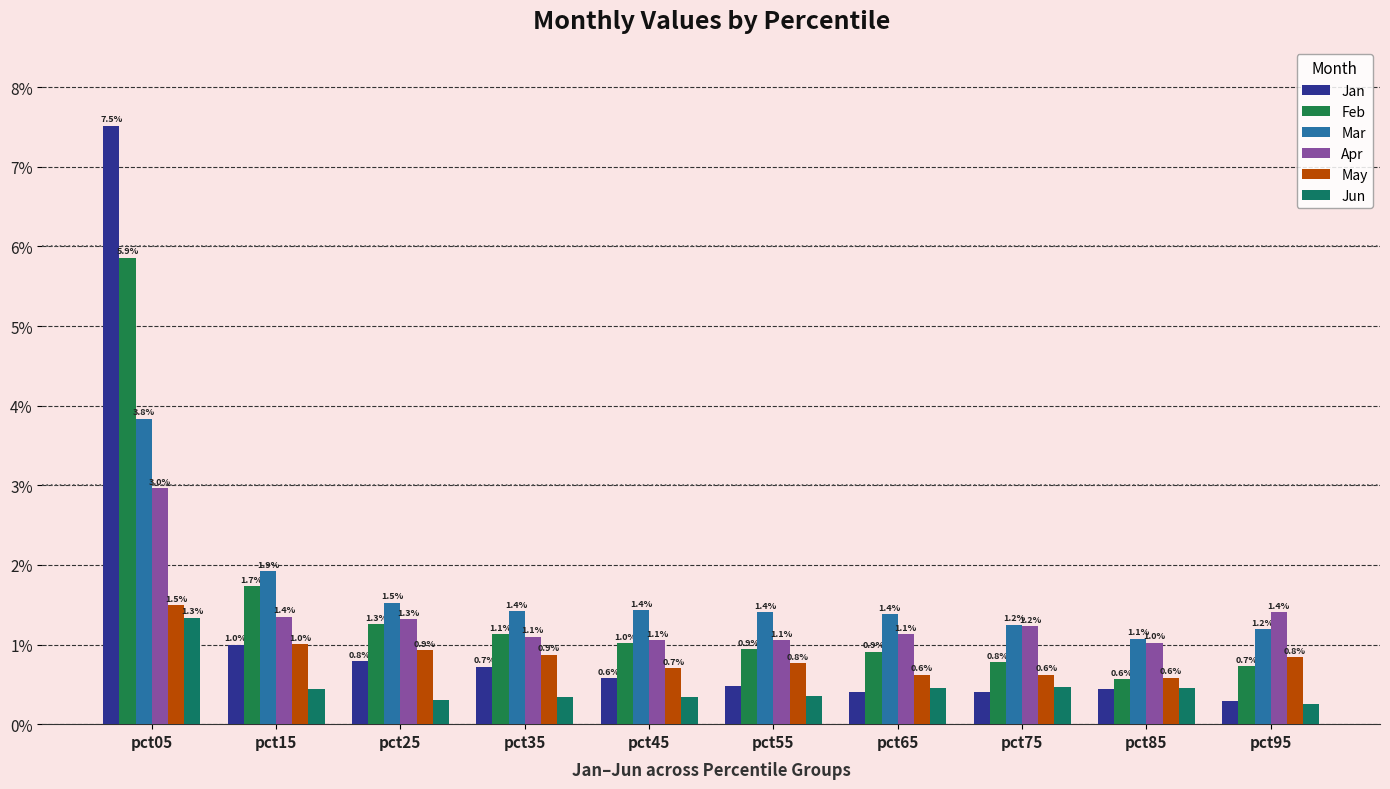

Which series has the largest total across all categories?

Mar